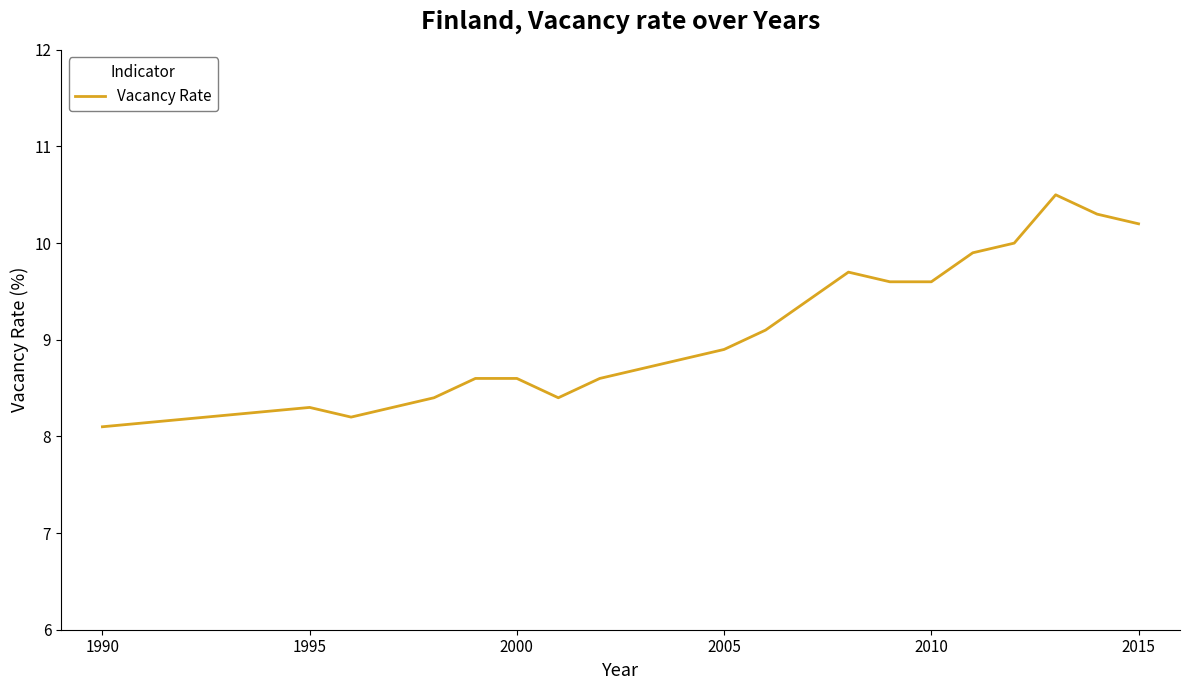

What is the smallest value displayed?

8.1